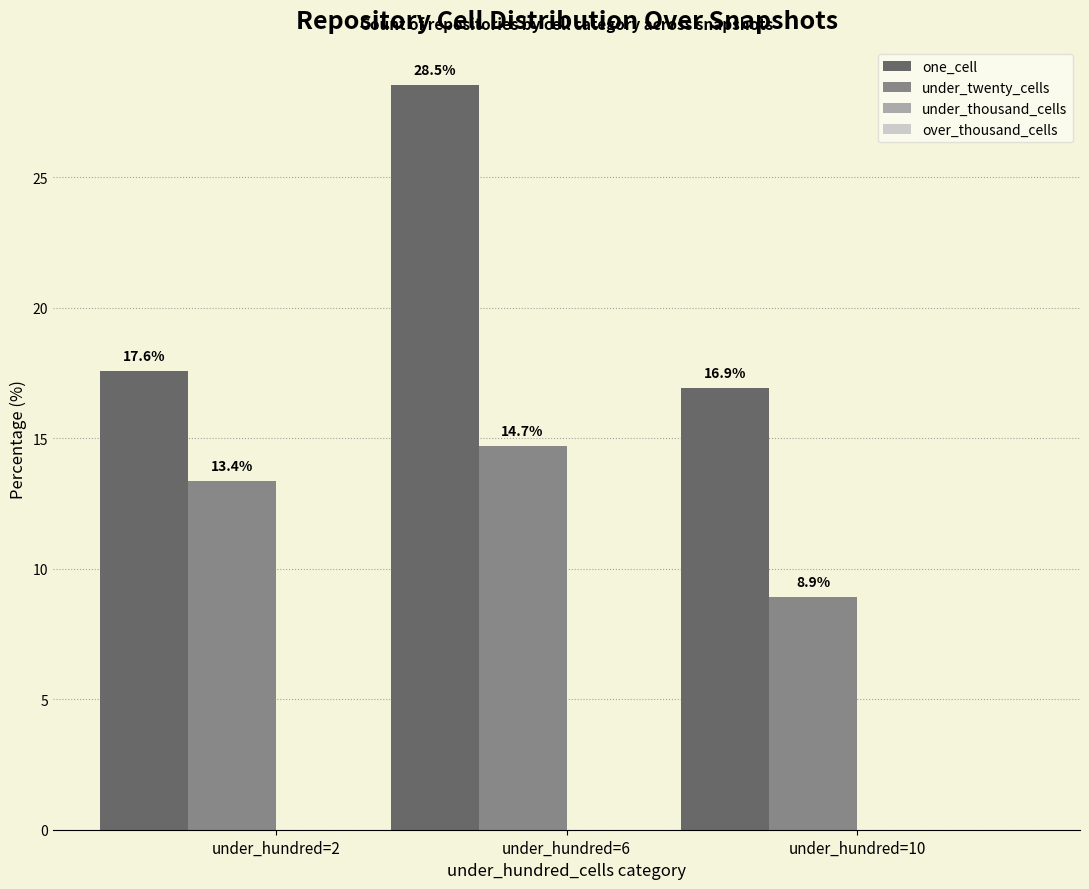

Which series has the largest total across all categories?

one_cell